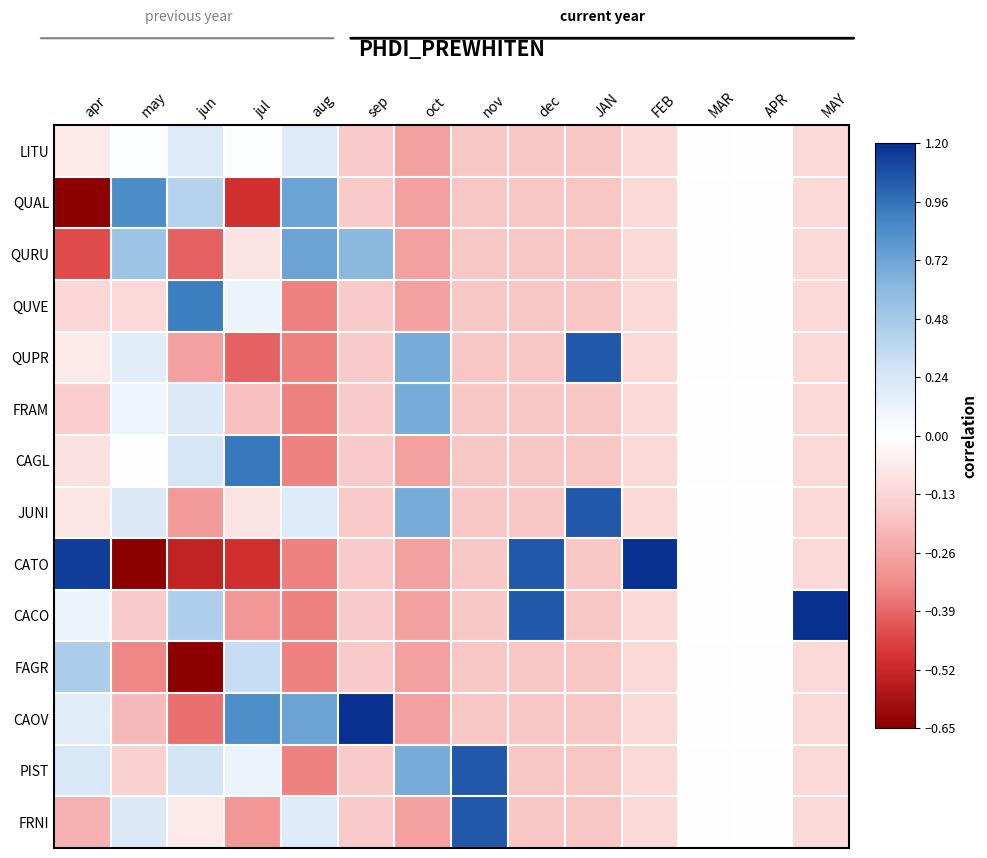

Which series has the widest spread of values?

CATO